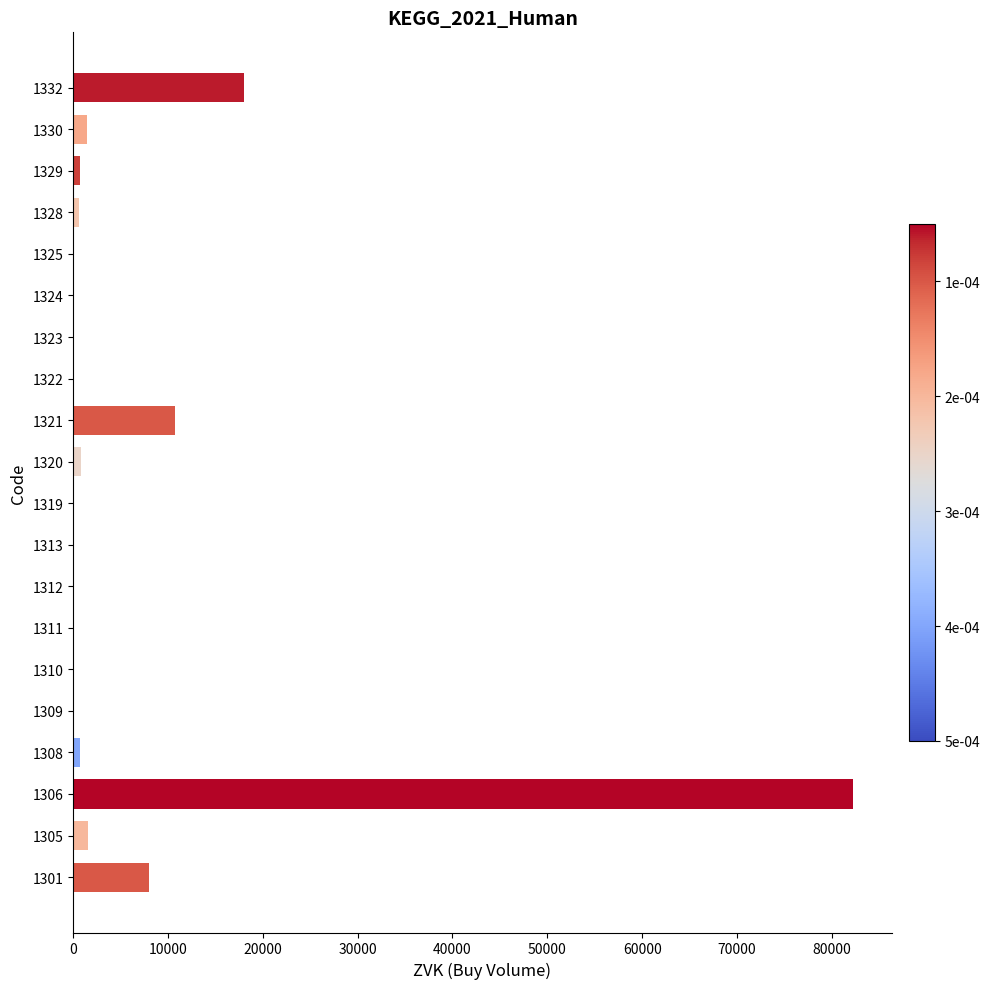

What is the sum of all values?

124958